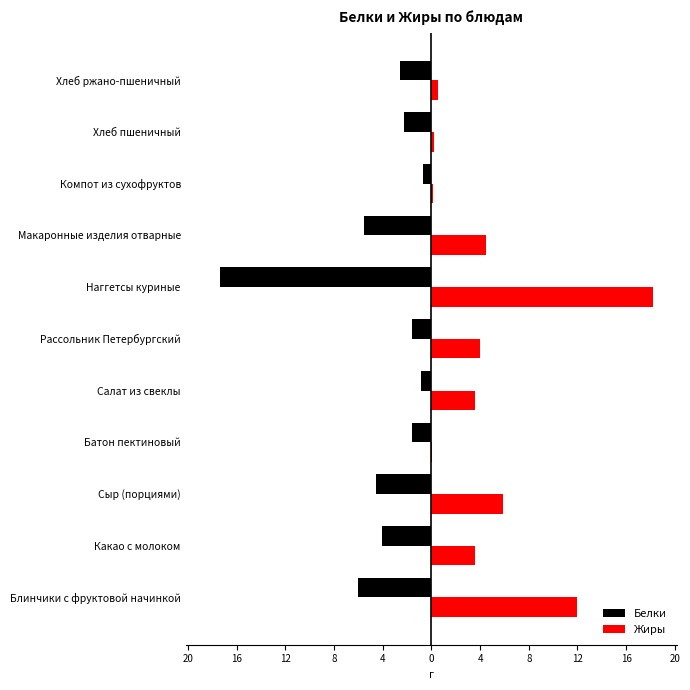

What are all the series names shown in the legend?

Белки, Жиры